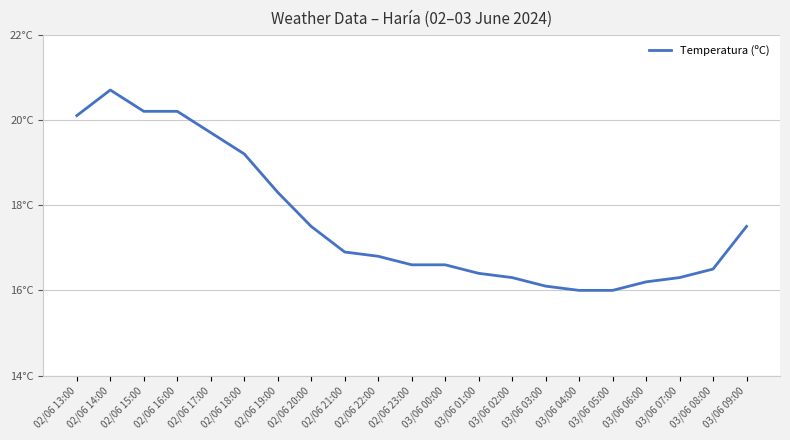

Which category has the highest value across all series?

02/06 14:00